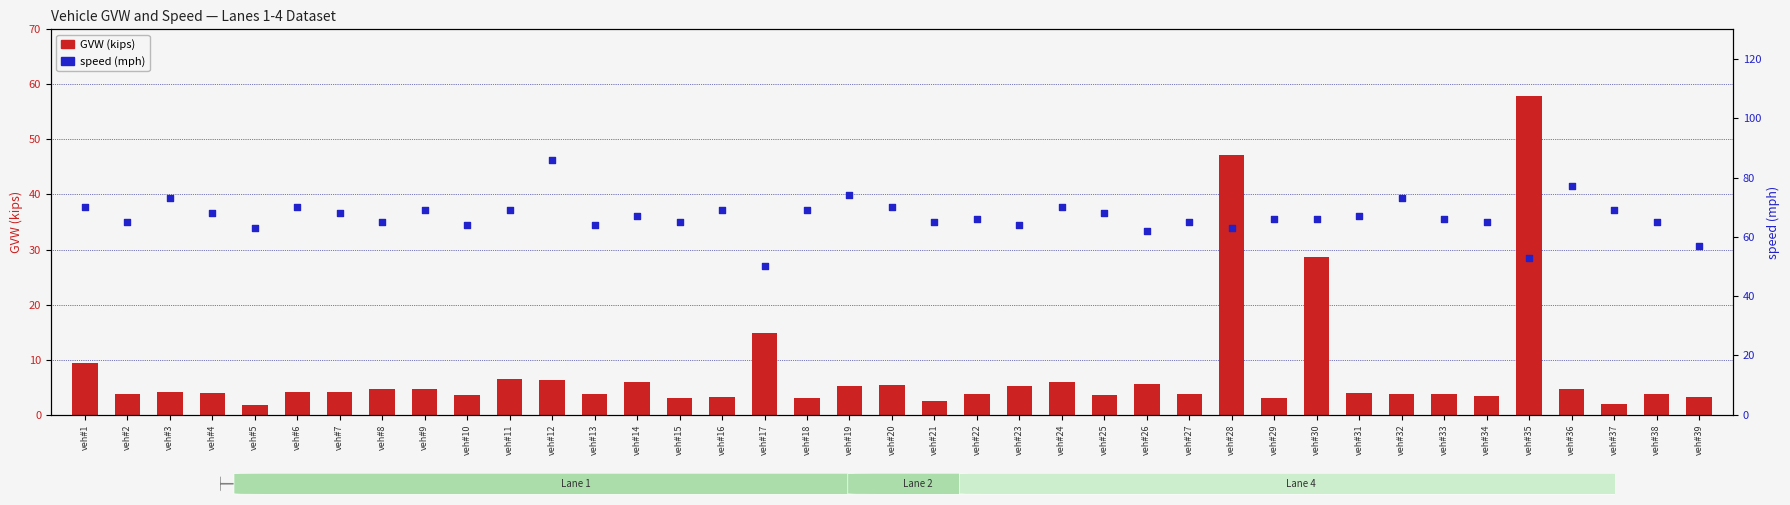

At how many categories does at least one series exceed 63?

33